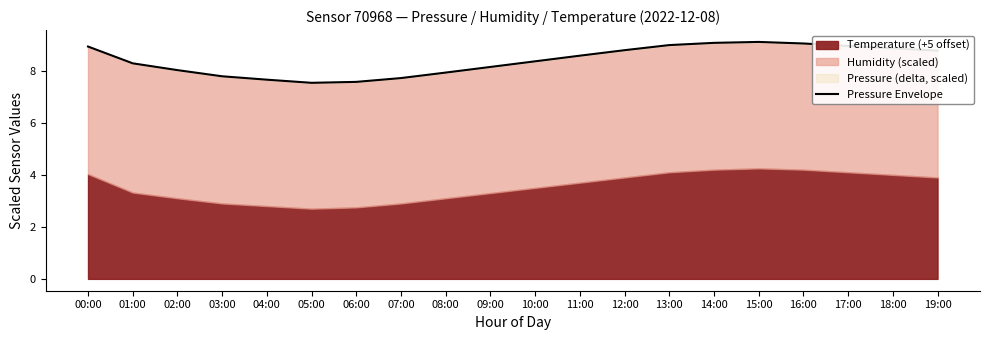

Does the chart have visible grid lines?

No